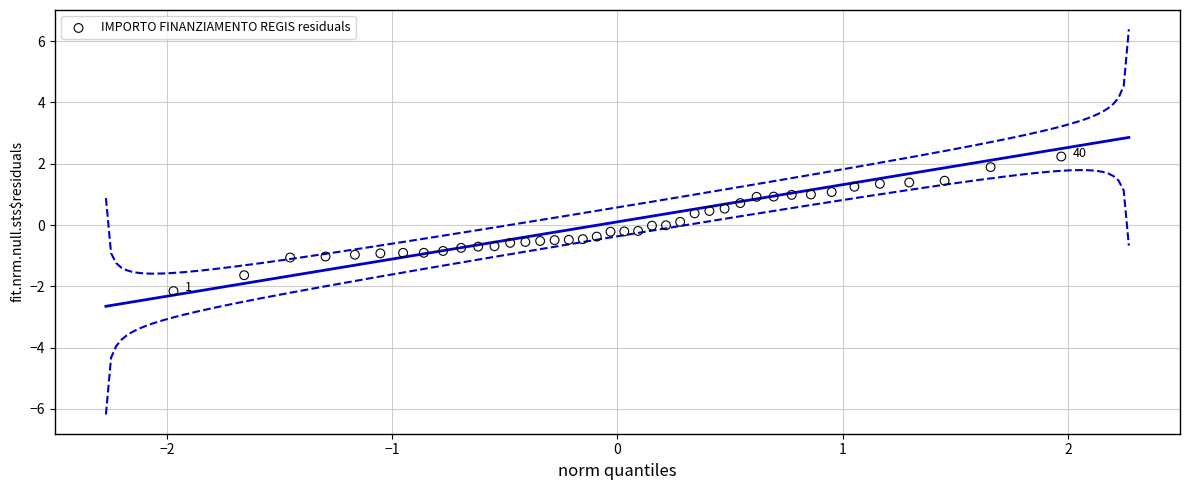

What is the range of X values (max minus min)?

3.9